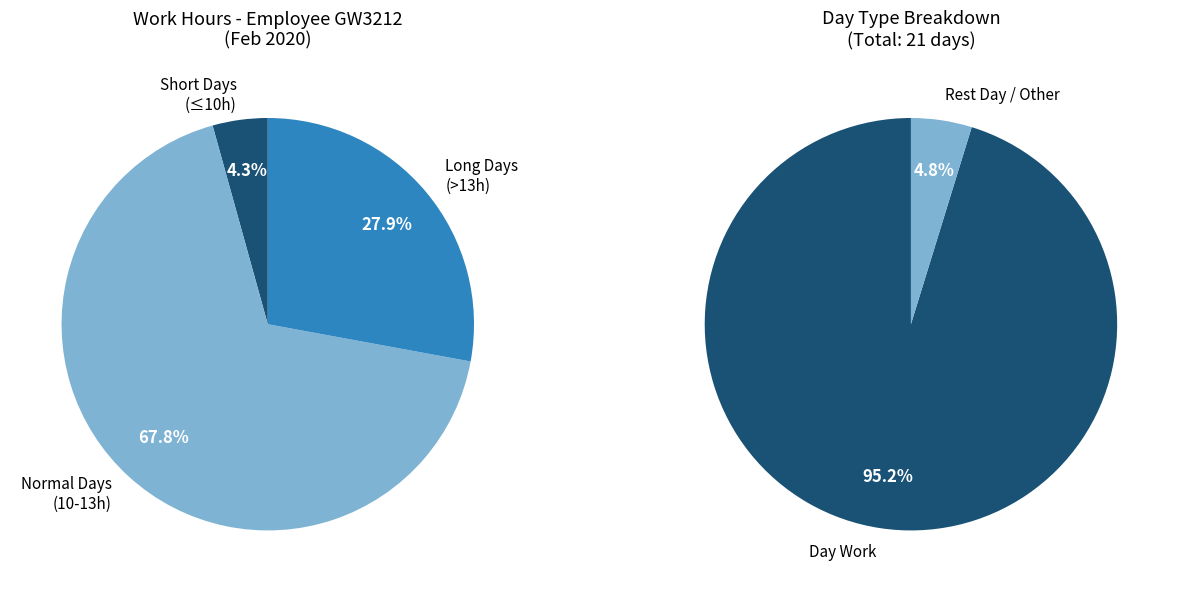

To the nearest percent, what is the average slice percentage?

33%